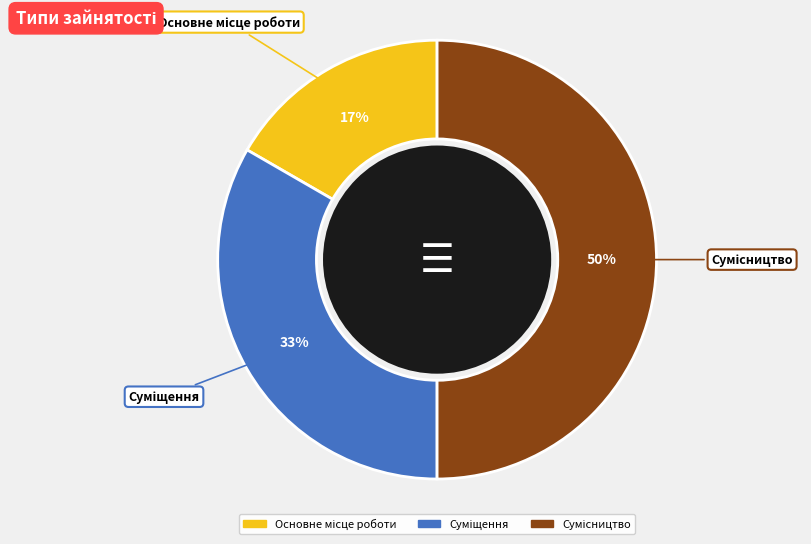

To the nearest percent, what is the average slice percentage?

33%